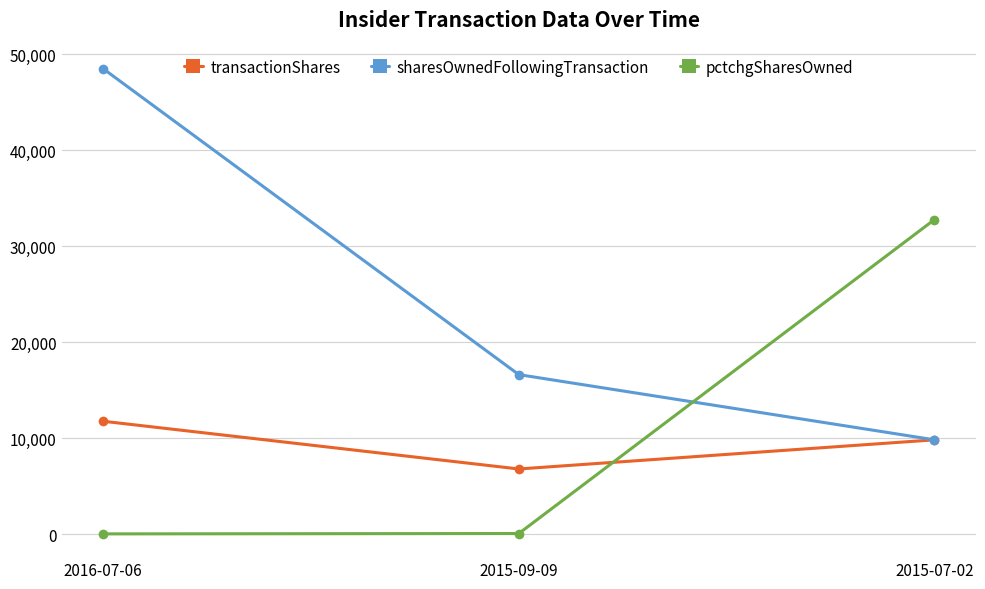

Which series has the largest range (max minus min)?

sharesOwnedFollowingTransaction